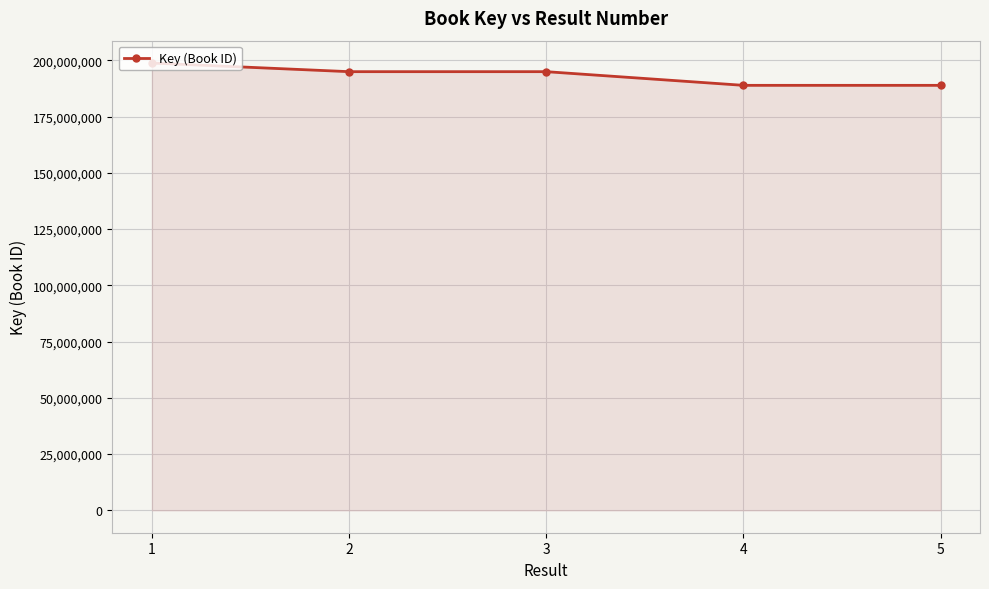

What is the change in value from 3 to 5?

-6078128